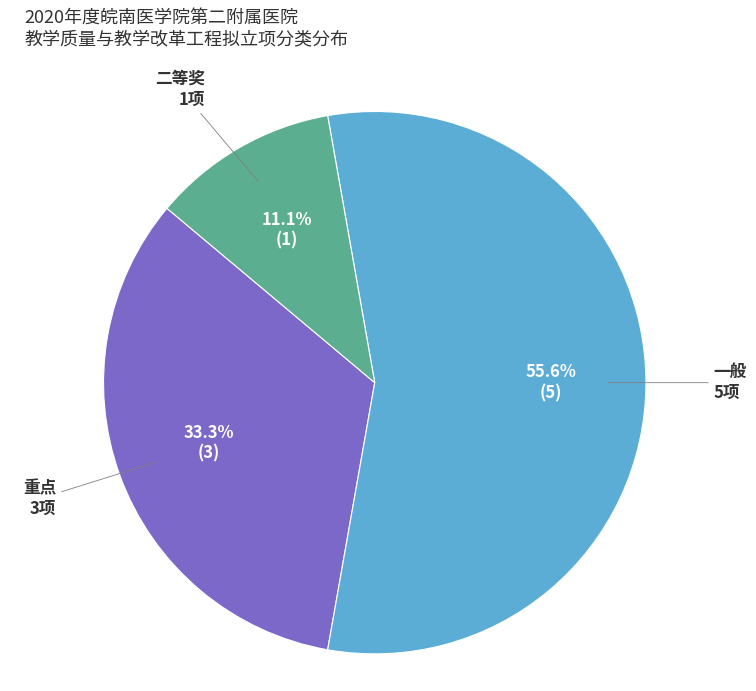

Is it true that 一般 is 56% of the pie?

True